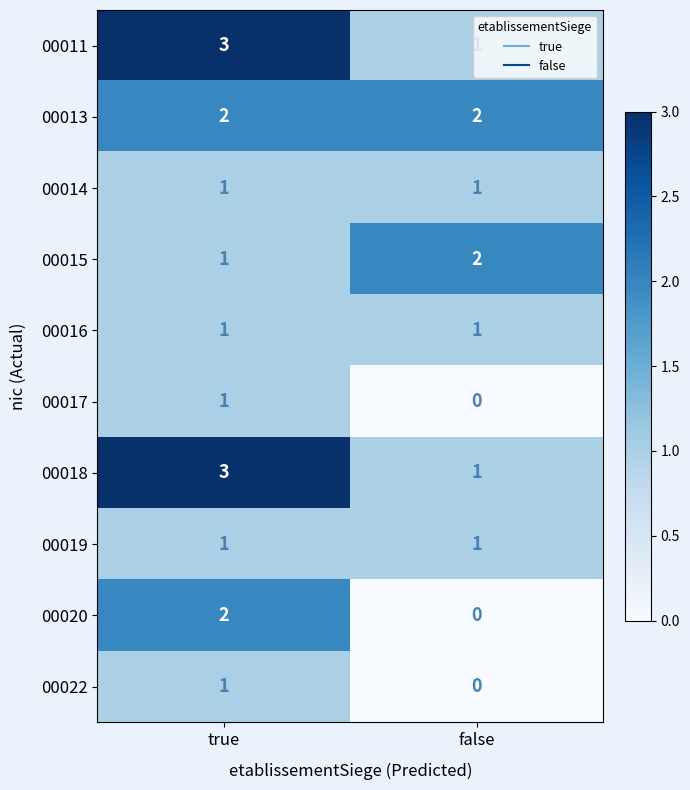

Which category has the lowest value in the 00011 series?

false